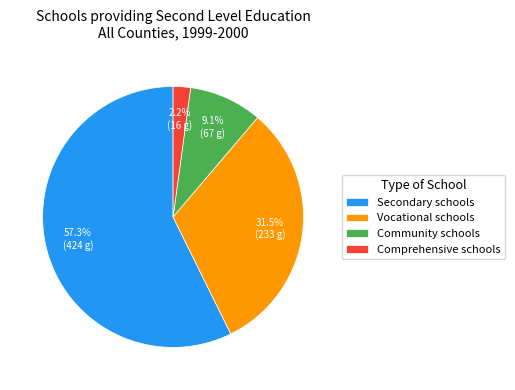

Count the number of slices in the pie.

4